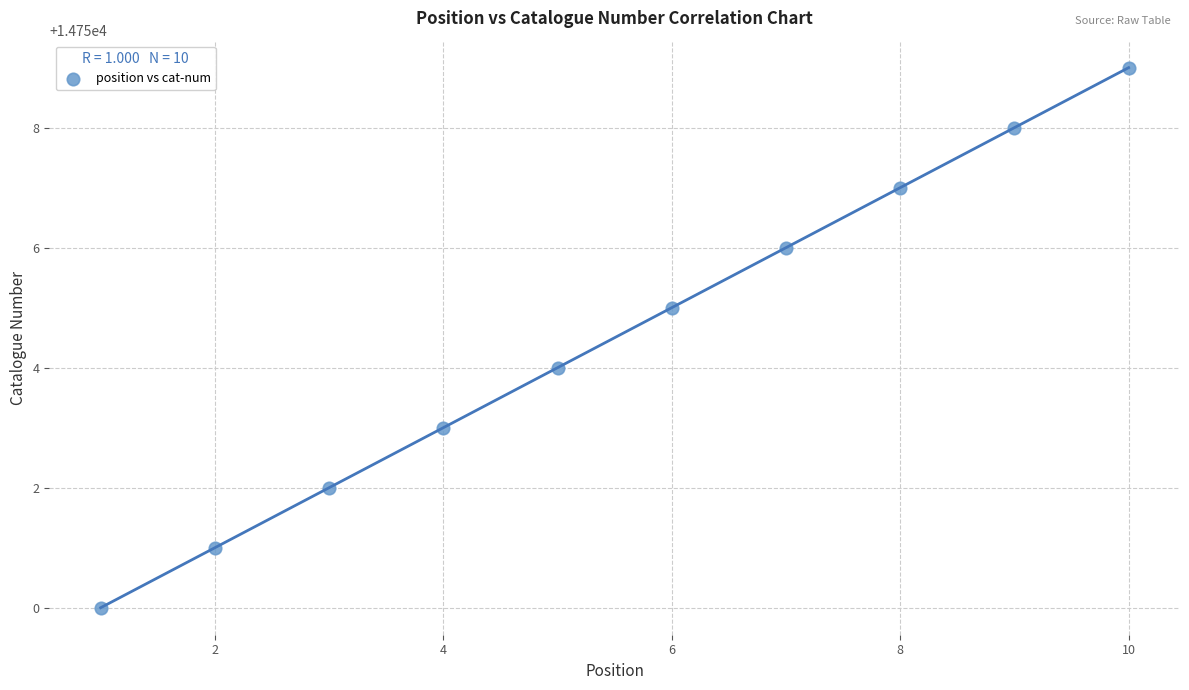

What is the average X value?

6